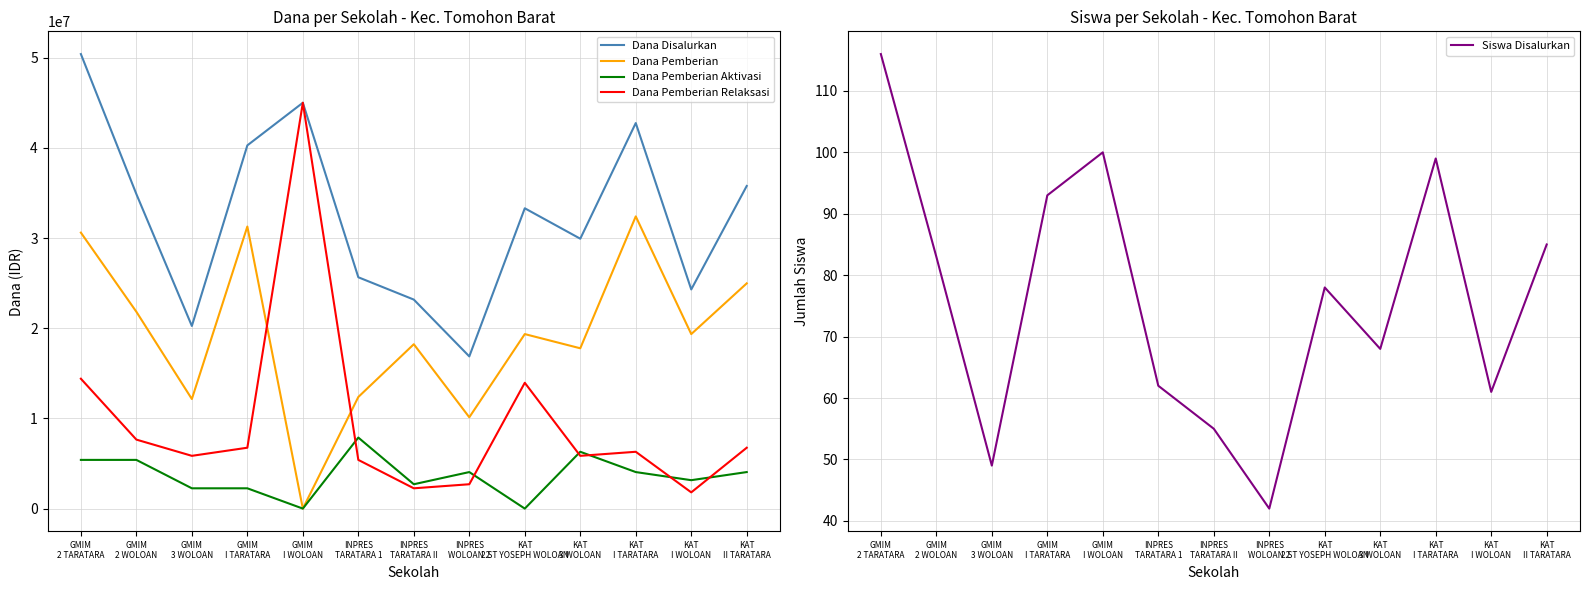

What is the sum of all Dana Pemberian values?

250425000